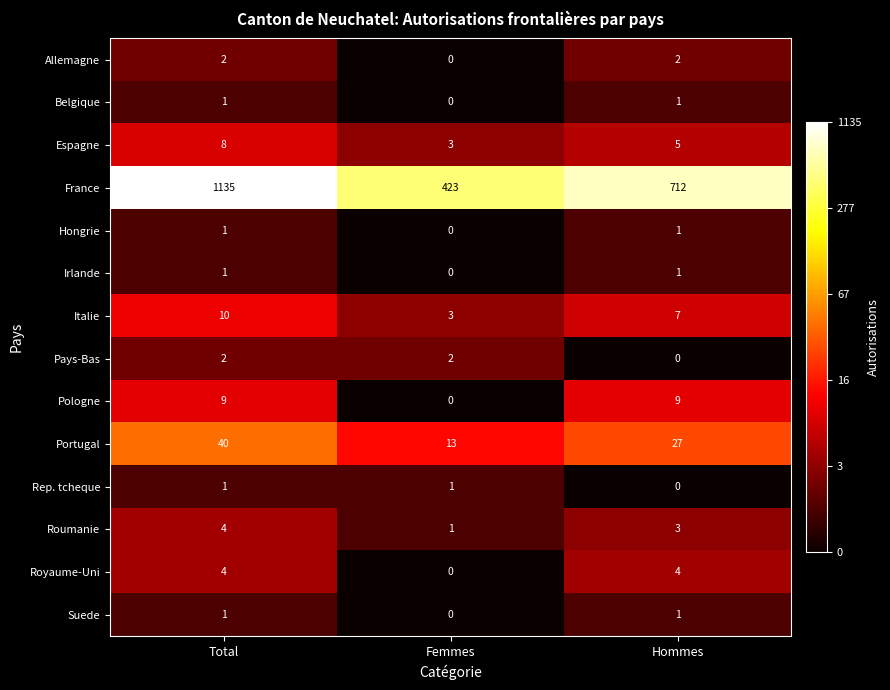

At which label does Roumanie reach its minimum?

Femmes